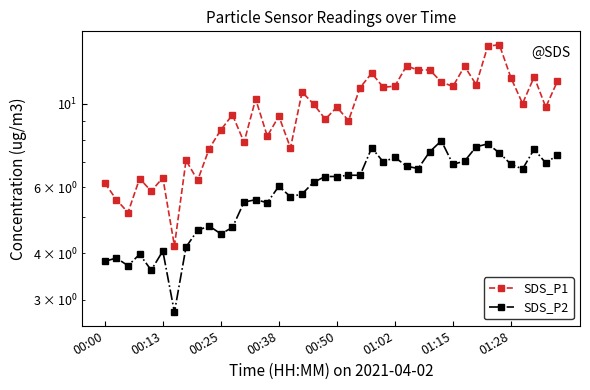

Which category has the highest value in the SDS_P1 series?

34